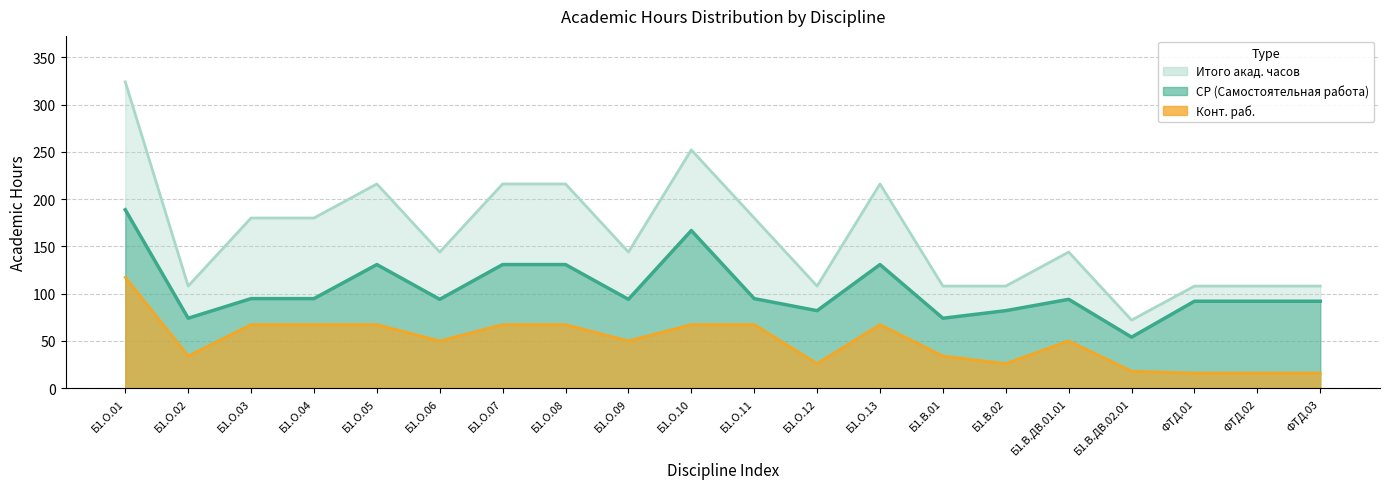

What is the value of the Конт. раб. point at the 6th from the left?

50.0